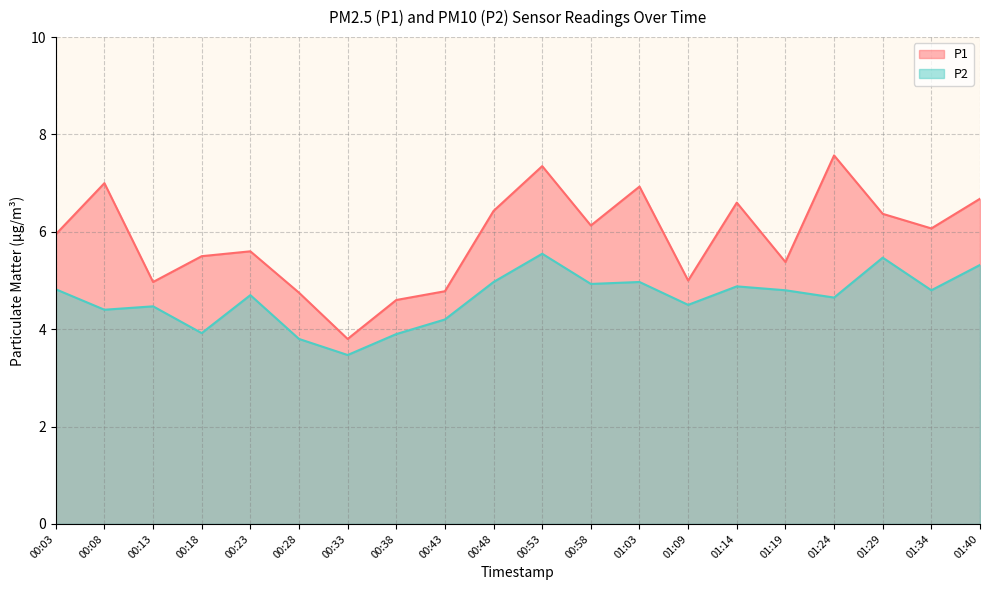

At how many categories does at least one series exceed 6?

10